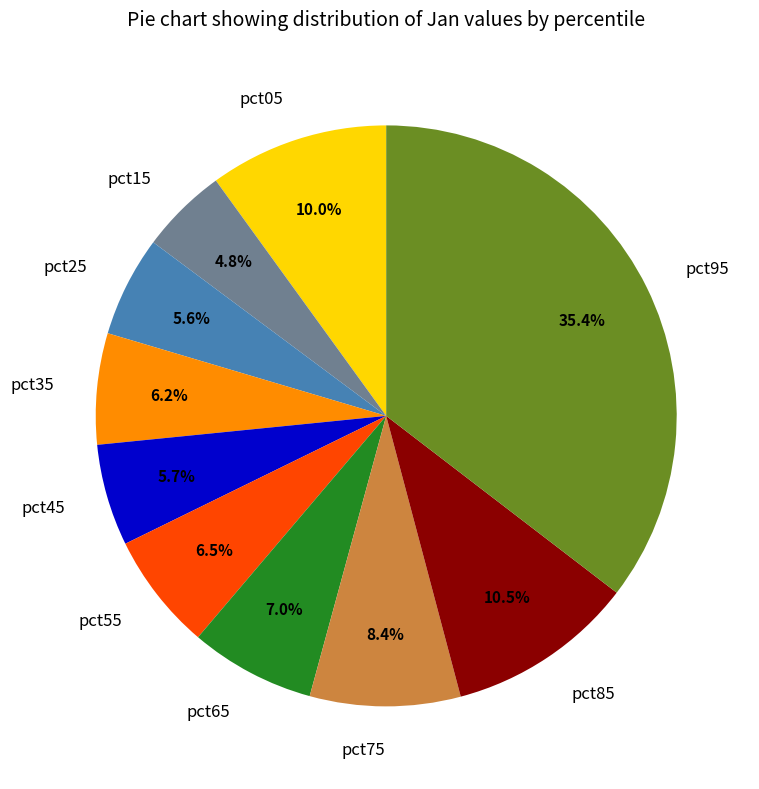

Does any single category account for the majority?

No